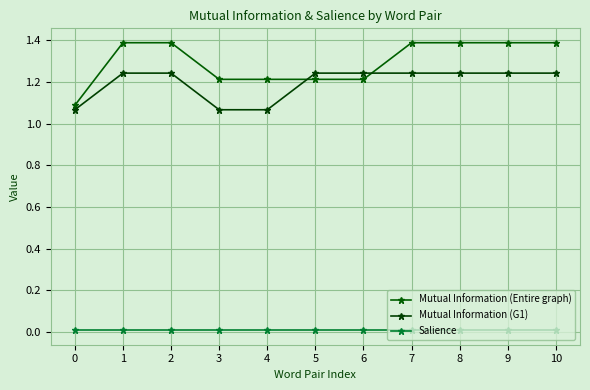

What is the difference between the maximum and minimum values in the Mutual Information (G1) series?

0.2